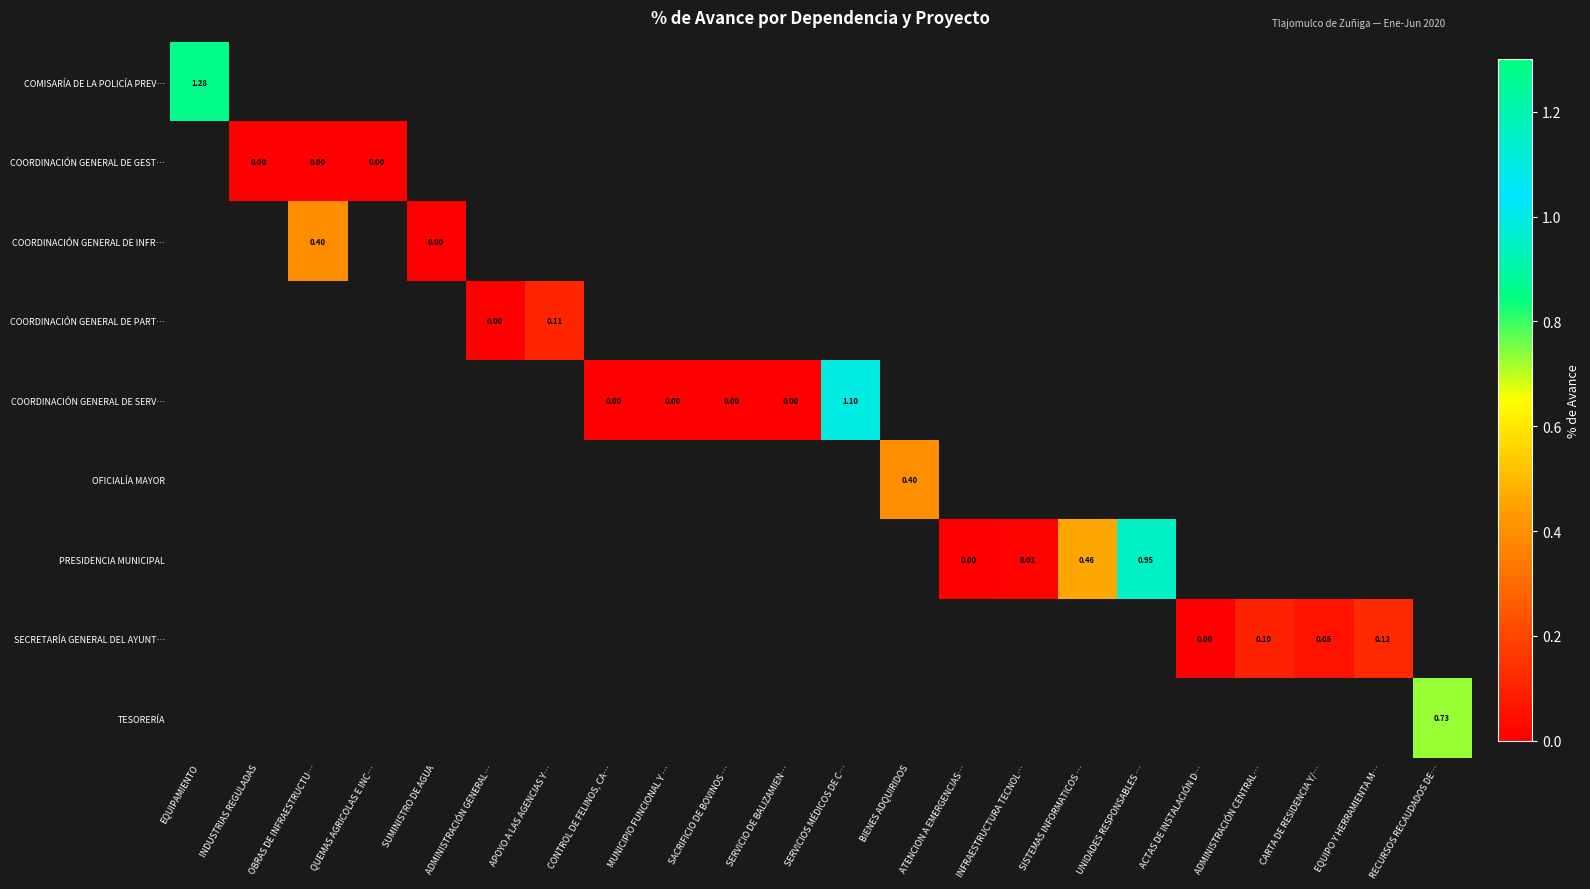

How many distinct data groups are displayed?

9